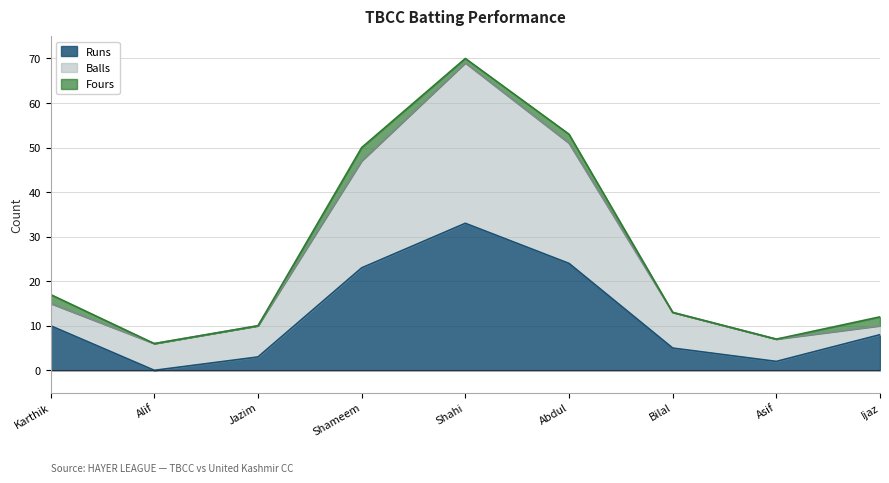

What is the approximate value of Runs at Ijaz?

8